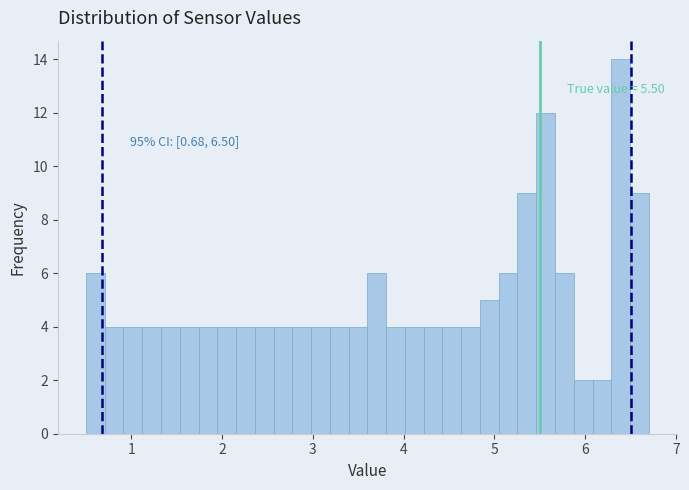

Read against the x-axis, roughly where is the centre of the tallest bar?

6.4